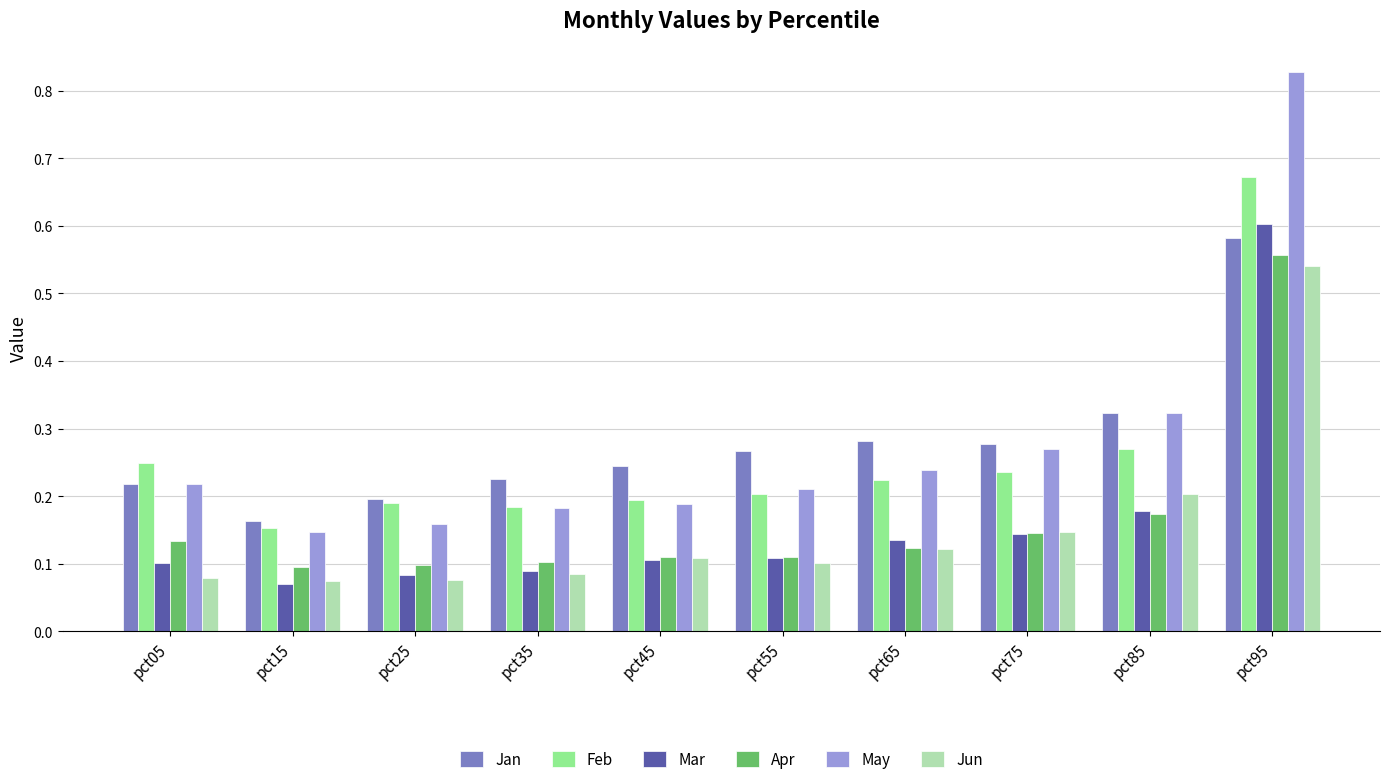

What is the sum of all Feb values?

2.6